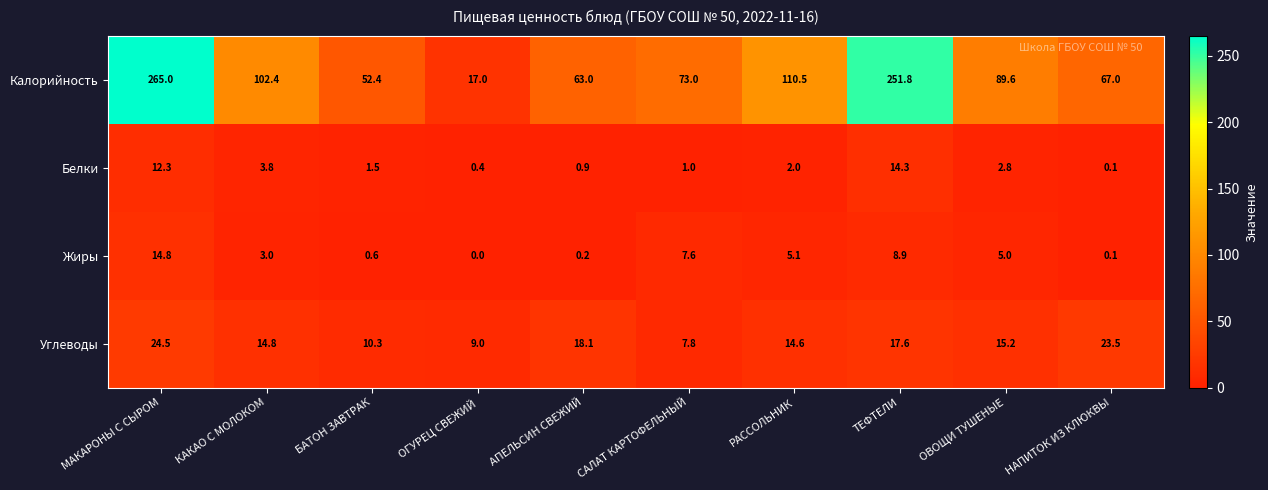

At which label does Углеводы first exceed 15?

МАКАРОНЫ С СЫРОМ